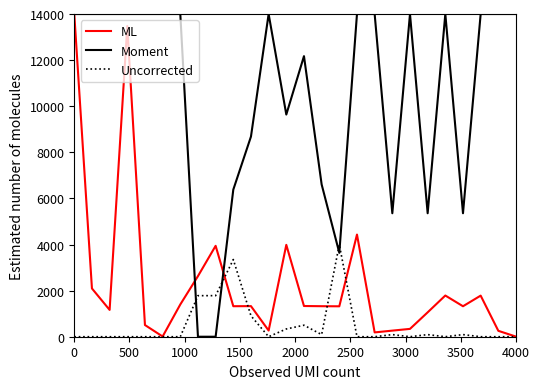

How many intersections are there between Moment and Uncorrected?

4